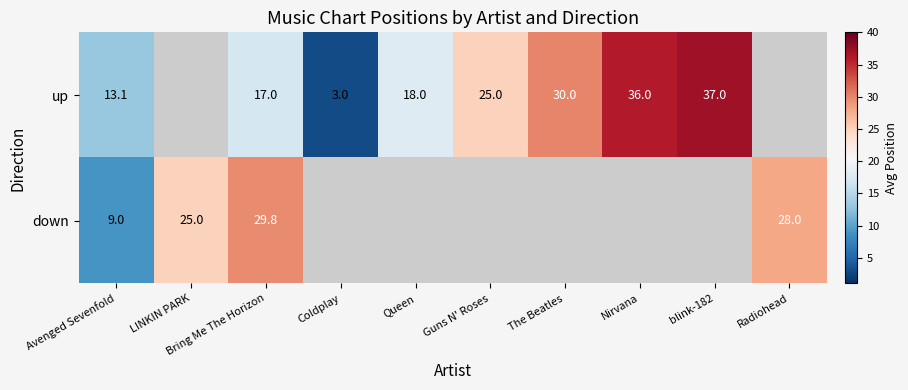

At Avenged Sevenfold, list the series in order from largest to smallest.

up, down